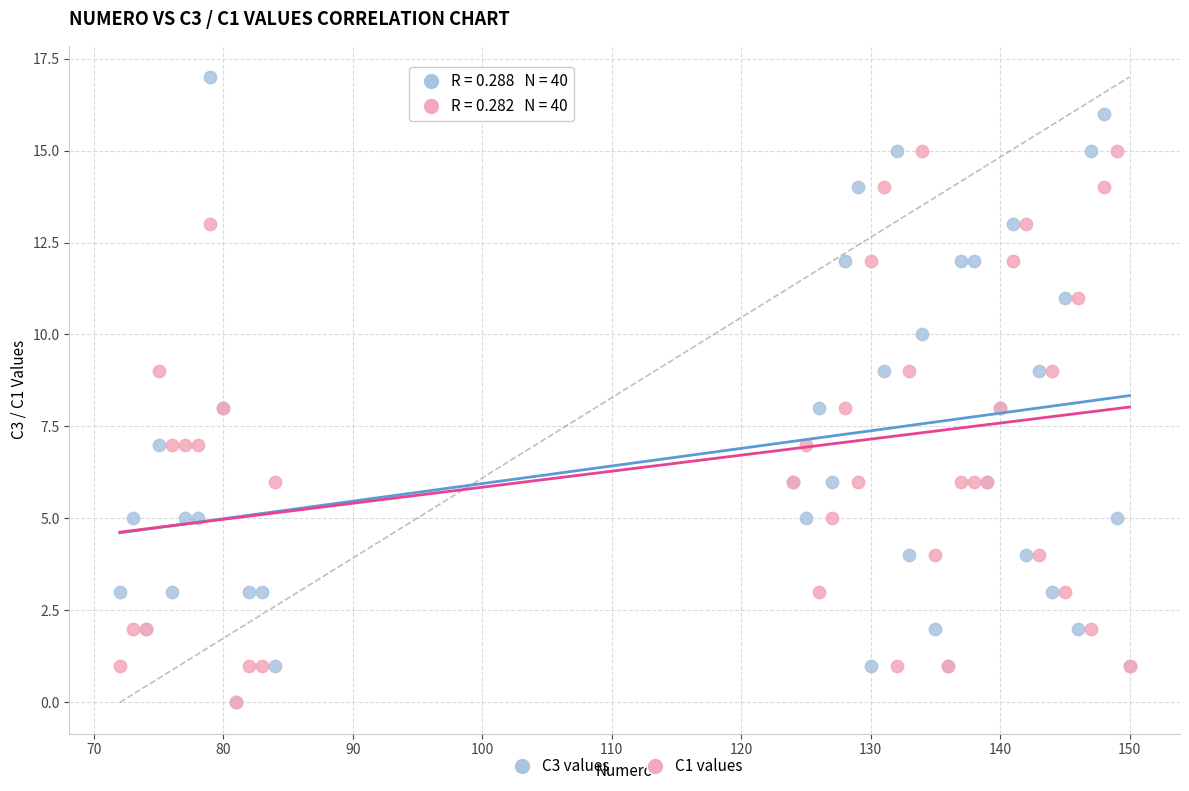

Which series has the widest spread of Y values?

C3 values